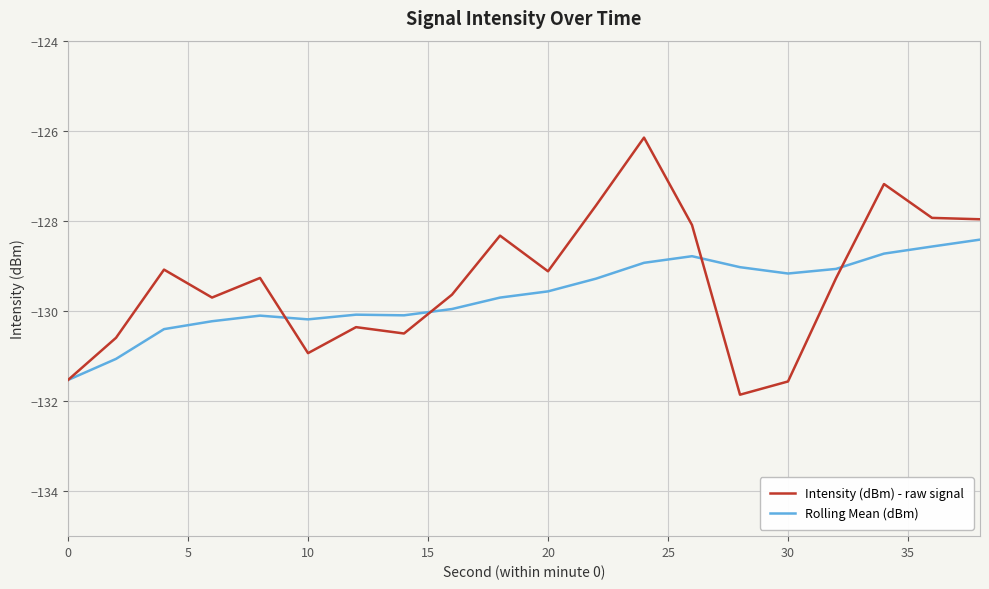

What is the minimum value shown in the chart?

-131.9